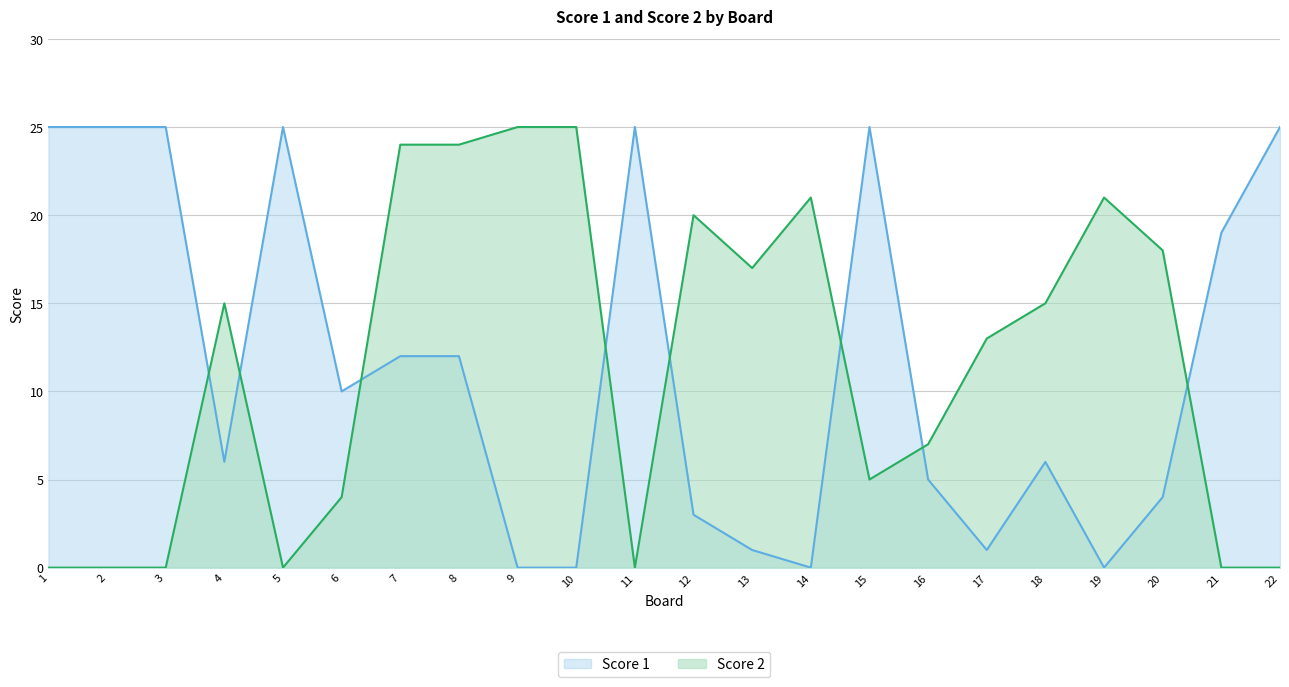

Does the chart display data point markers on the line(s)?

No